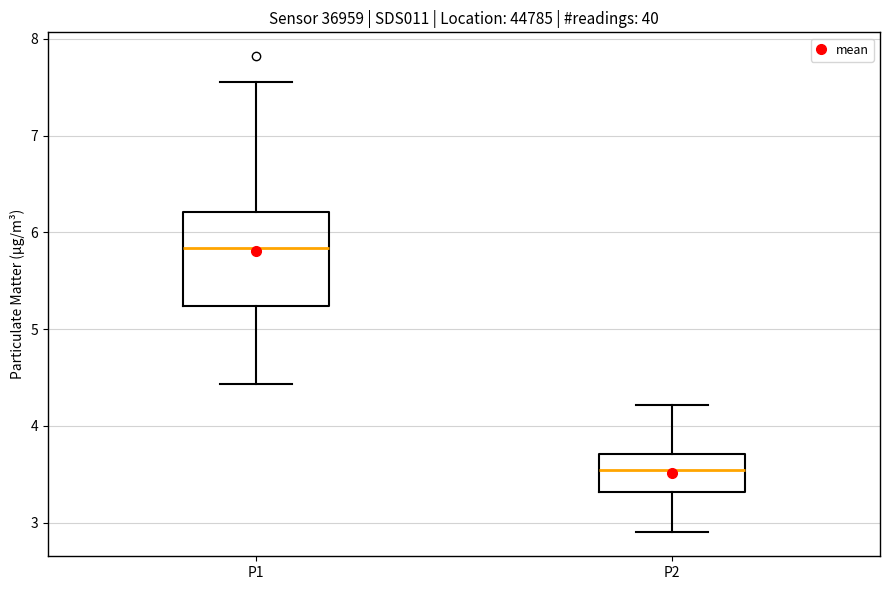

Reading left to right, transcribe this box plot: for each box, give where its median line is, the range the box spans, and where its two whiskers end, as read against the y-axis. The values are not printed on the chart, so give them approximately, as read against the axis.

P1: median 5.8, box 5.2 to 6.2, whiskers 4.4 to 7.6
P2: median 3.6, box 3.3 to 3.7, whiskers 2.9 to 4.2